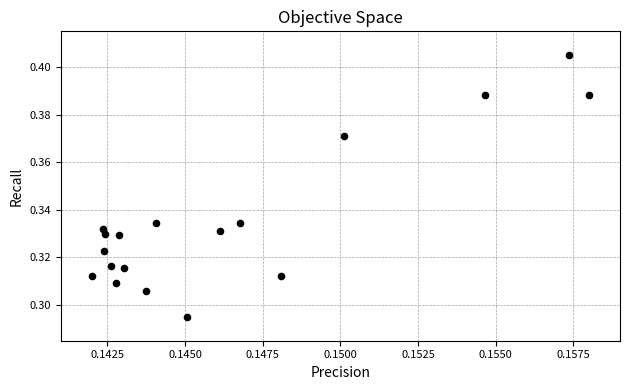

Count the number of points in this scatter plot.

18